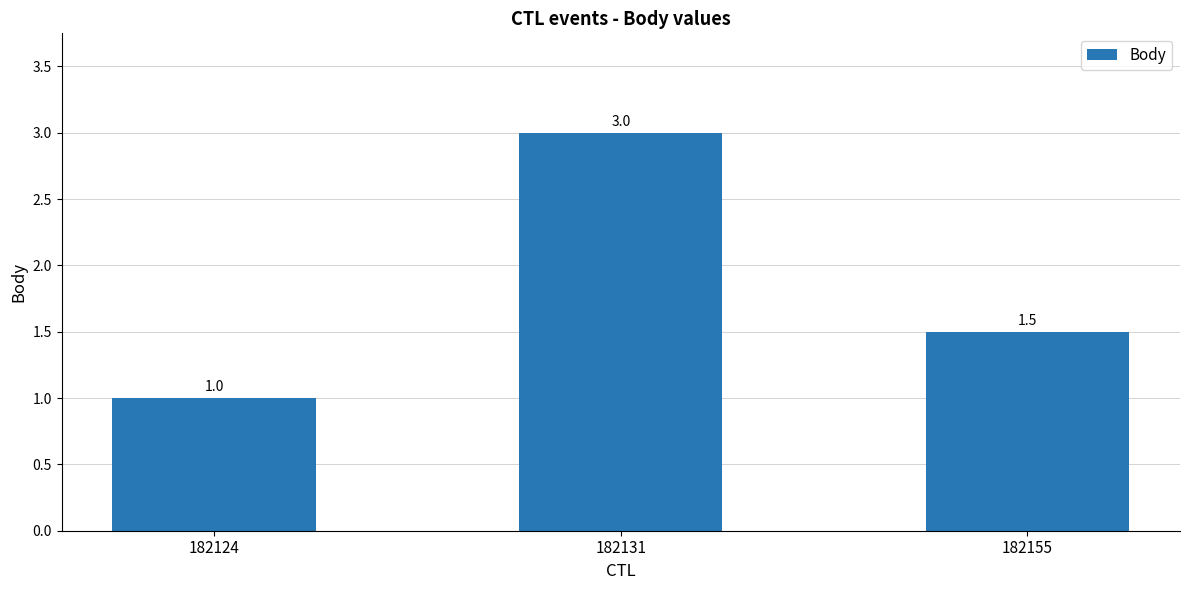

Read the value at 182131.

3.0